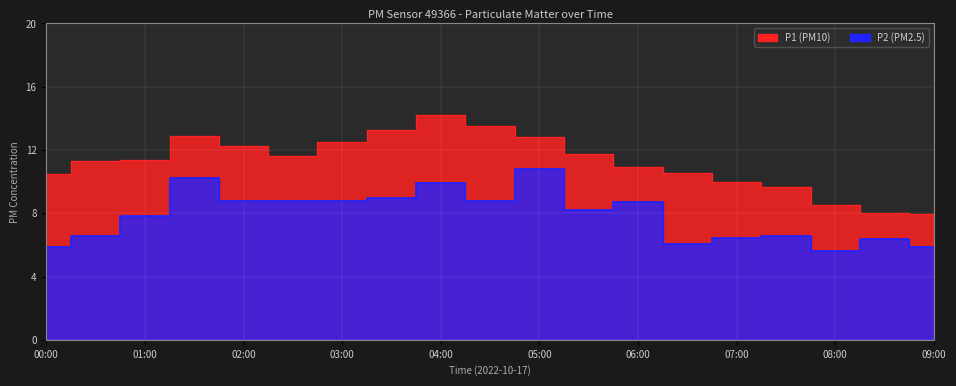

At 05:30, list the series in order from largest to smallest.

P1, P2